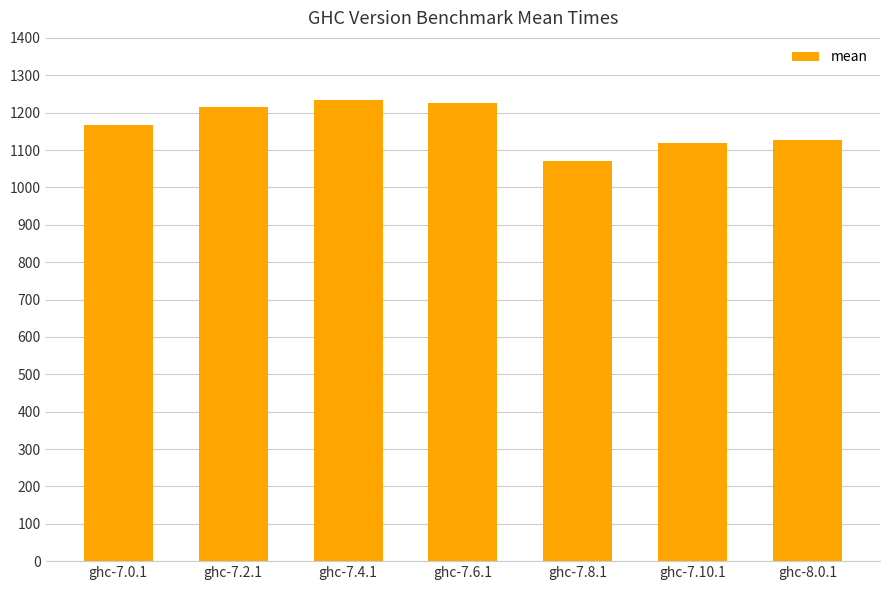

True or false: the data shows 1224.5 at ghc-7.6.1.

True